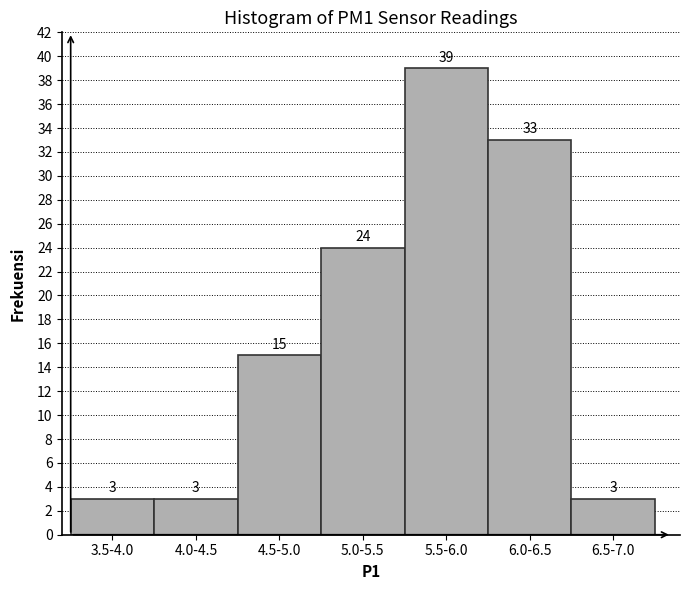

Reading right to left, extract all data points from this chart.

6.5-7.0=3	6.0-6.5=33	5.5-6.0=39	5.0-5.5=24	4.5-5.0=15	4.0-4.5=3	3.5-4.0=3